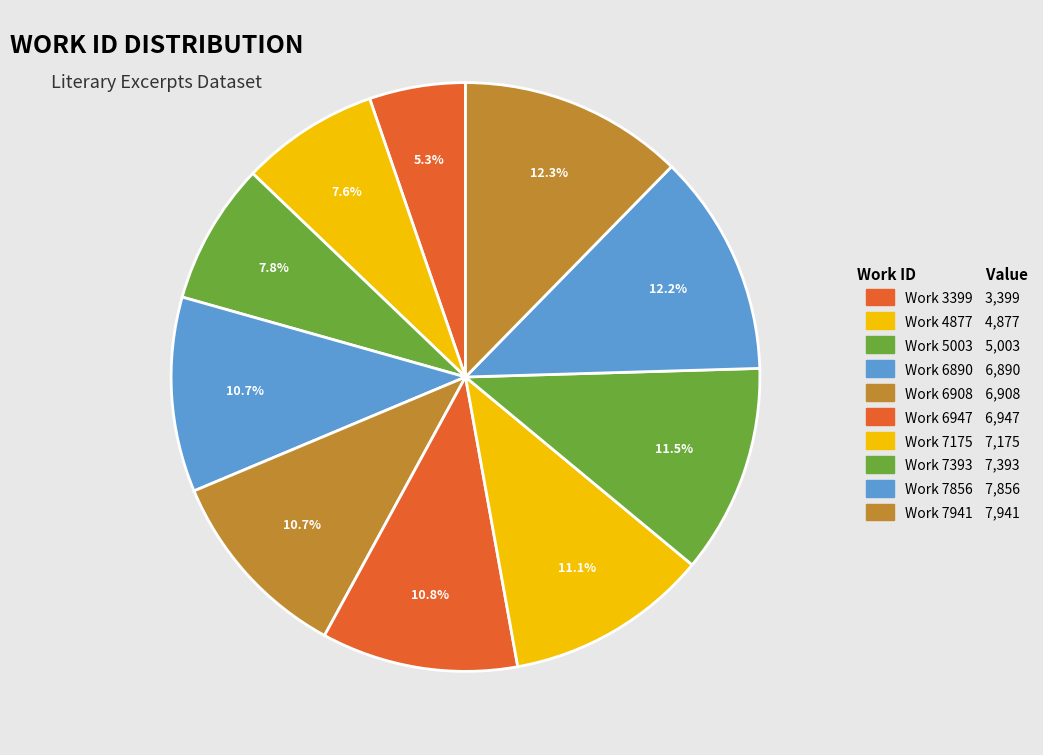

To the nearest percent, what portion does Work 6947 represent?

11%